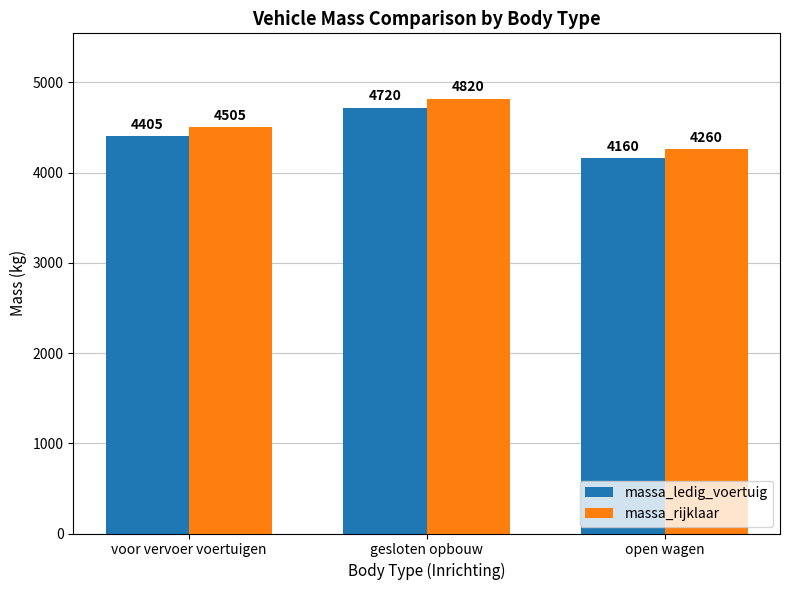

What is the smallest value displayed?

4160